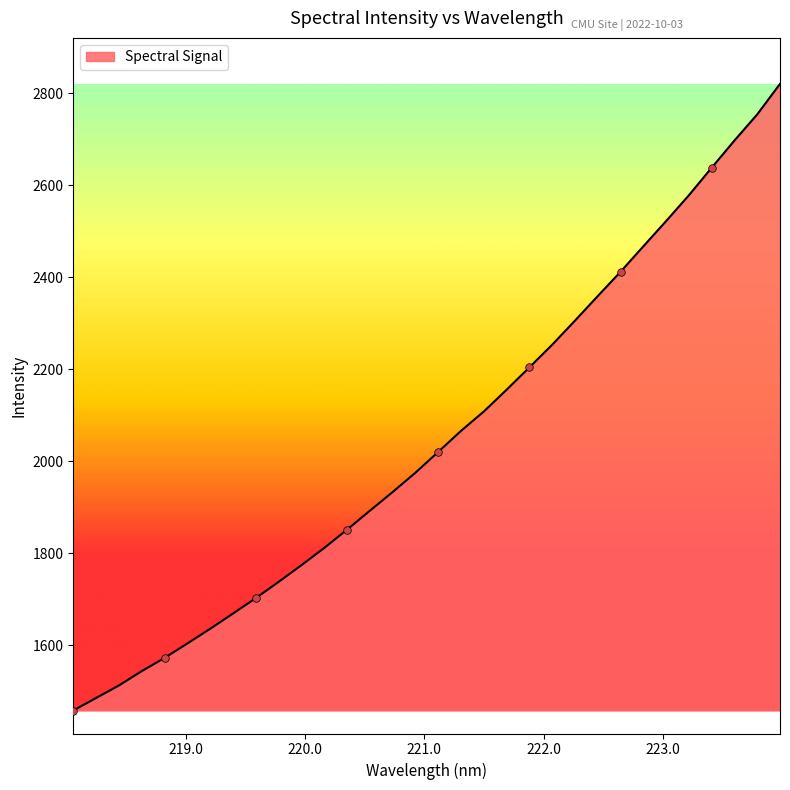

What is the difference between the maximum and minimum values?

1362.5